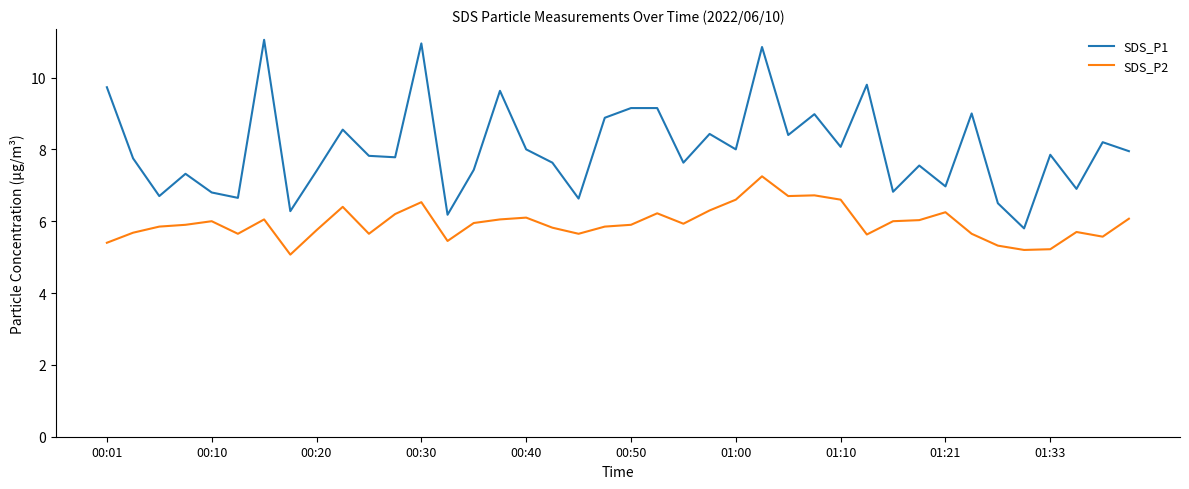

Rank the series by their maximum value, from lowest to highest.

SDS_P2, SDS_P1